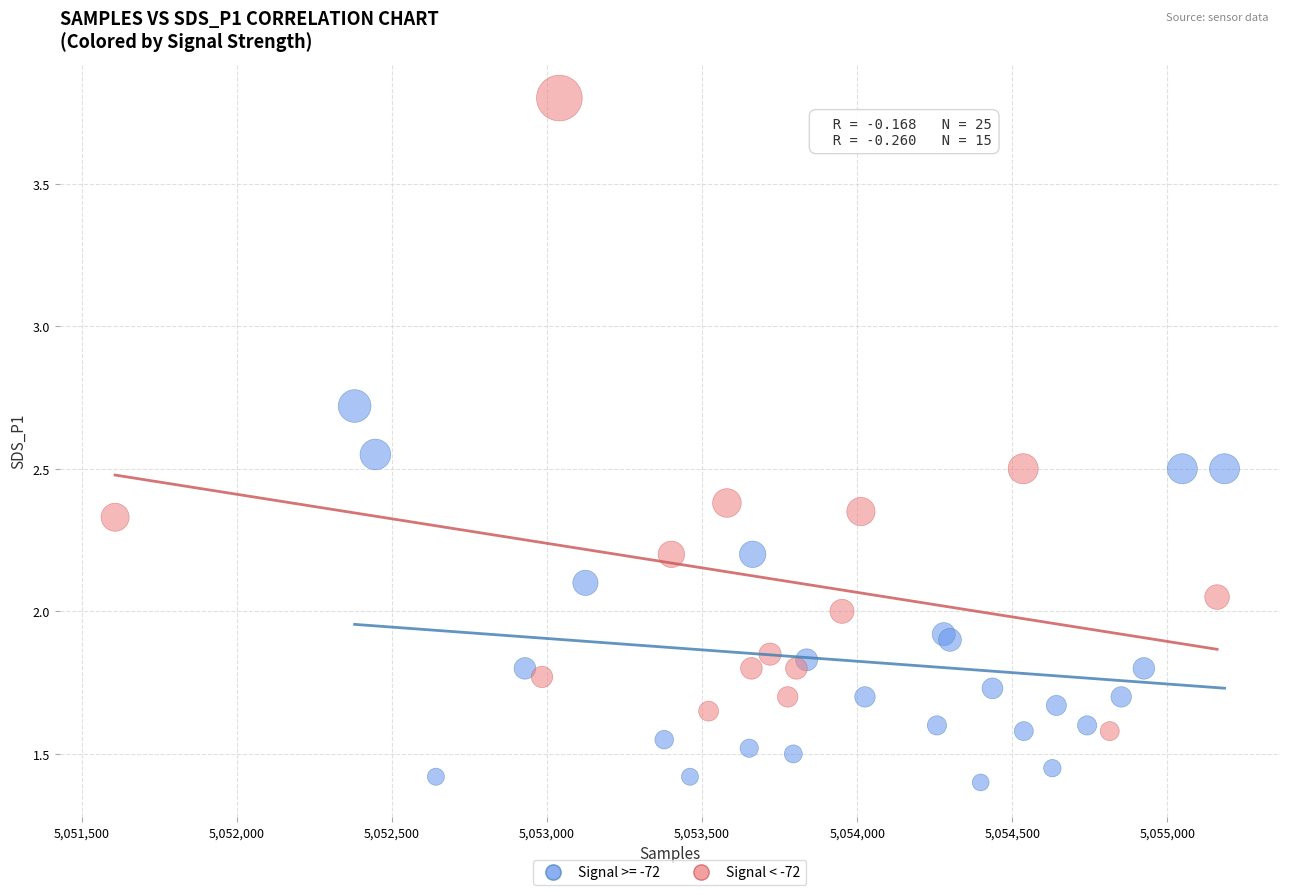

Which series reaches the maximum Y coordinate?

Signal < -72